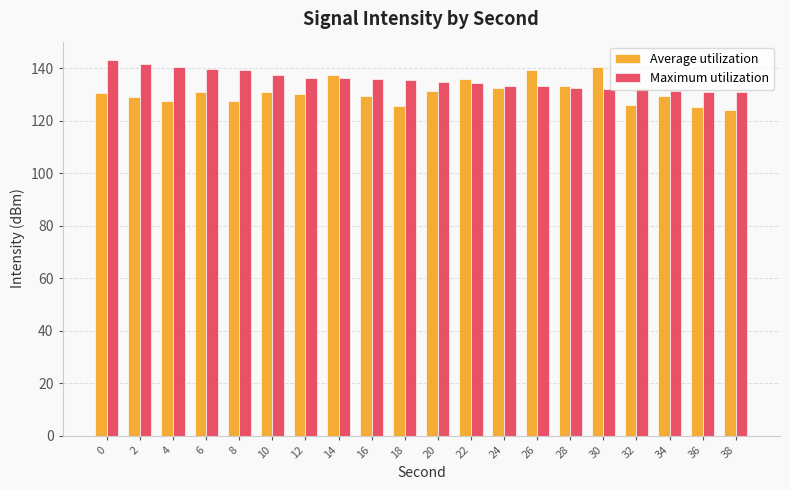

The value of Maximum utilization at 26 is 133.2. True or false?

True